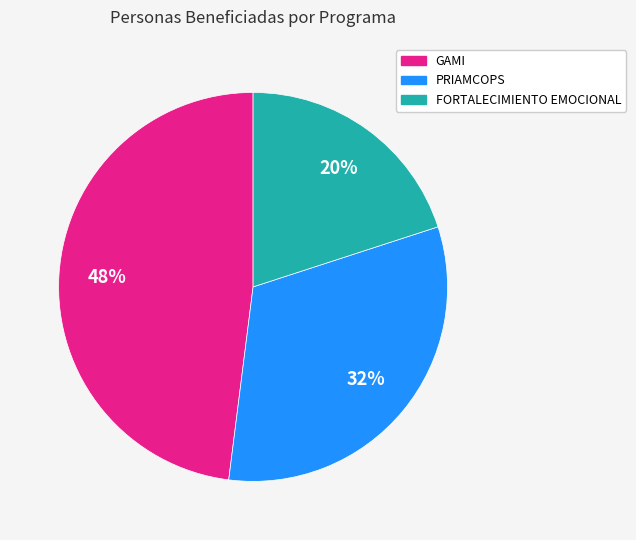

Which category has the smallest portion of the pie?

FORTALECIMIENTO EMOCIONAL